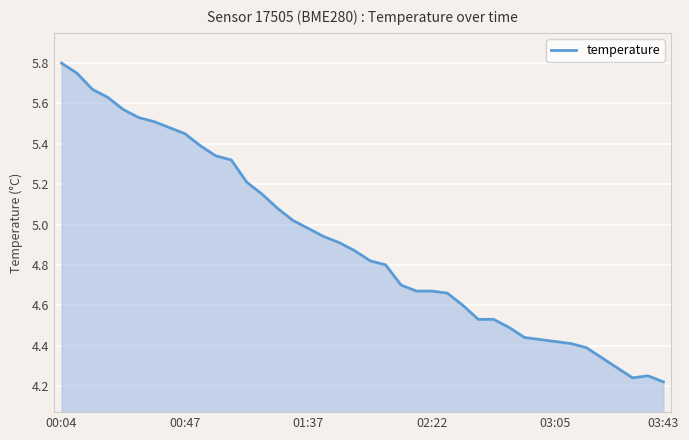

What is the difference between the maximum and minimum values?

1.6